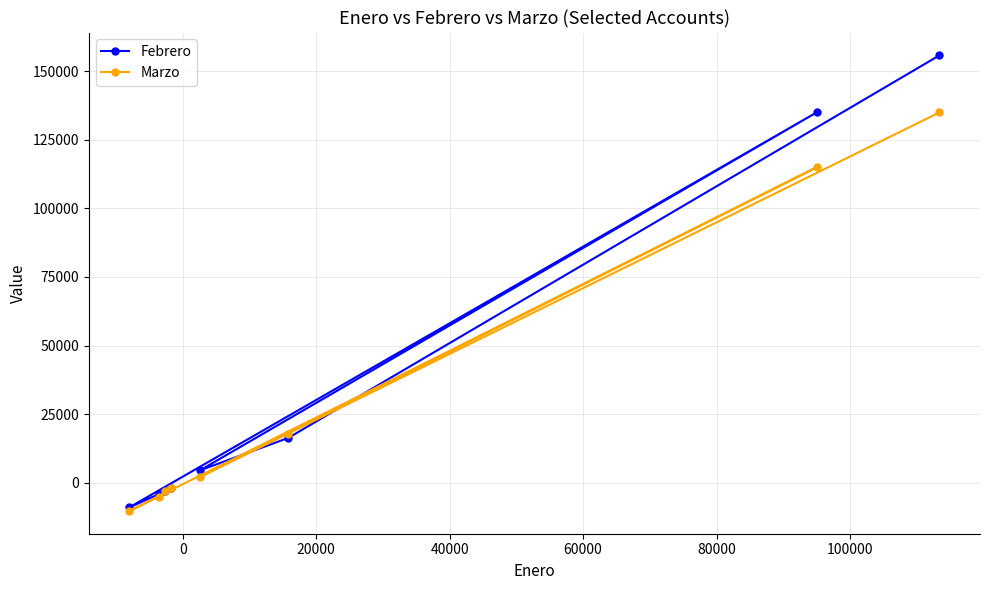

What is the value of the Marzo point at the 2nd from the left?

-5100